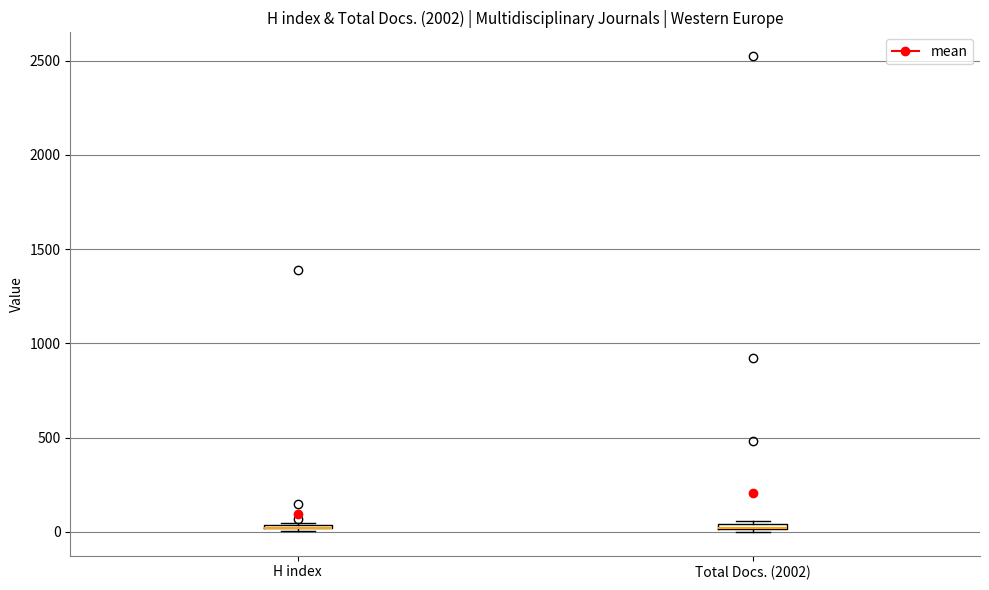

Where is the lower edge of the box for Total Docs. (2002) on the y-axis? The values are not printed on the chart, so give them approximately, as read against the axis.

0